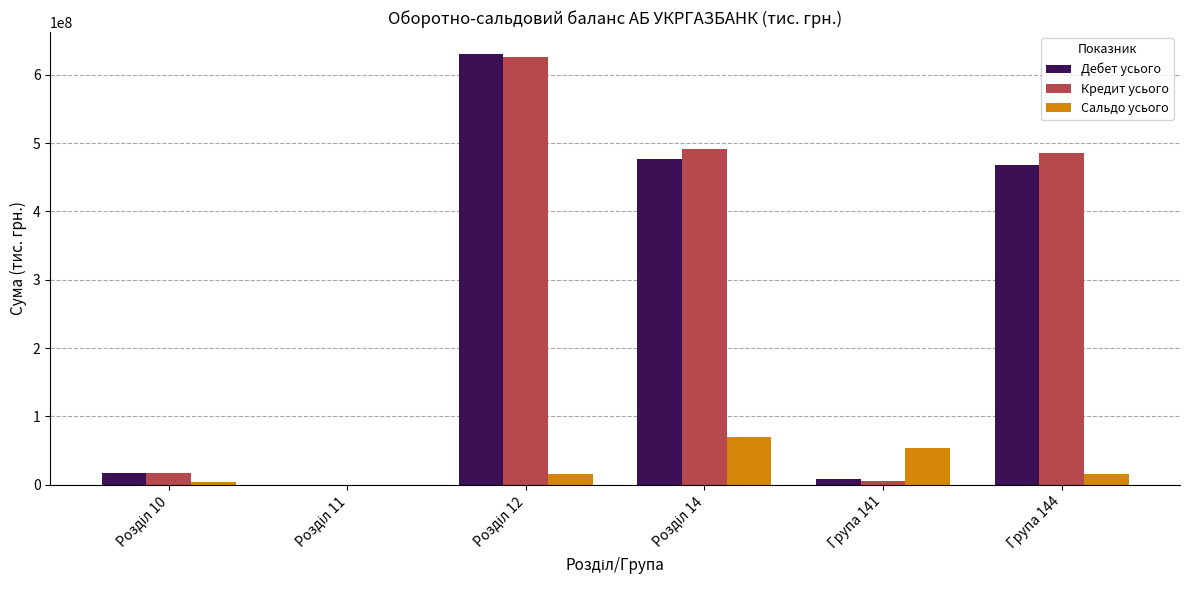

Count the number of categories in the chart.

6